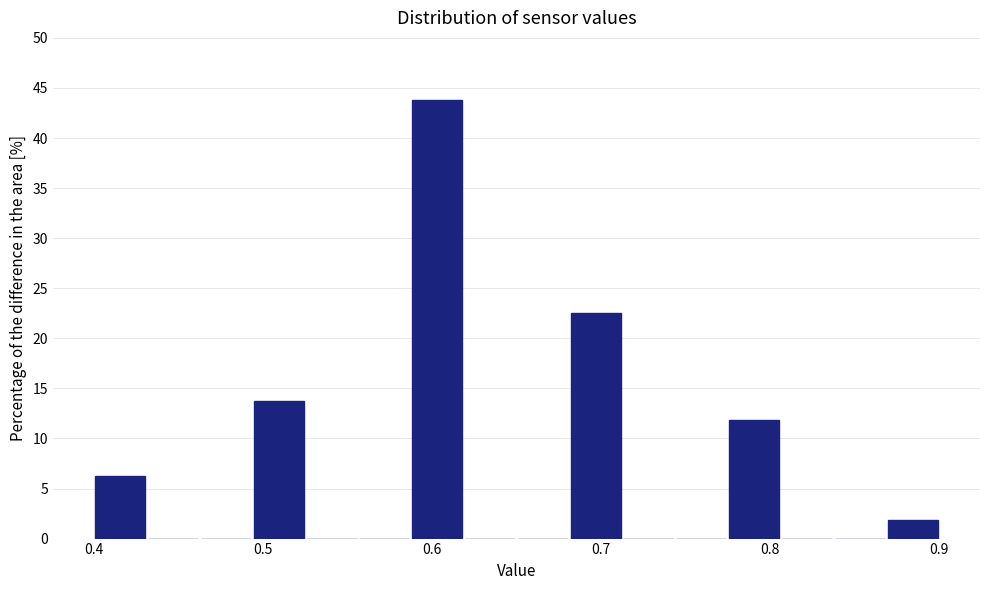

Read against the x-axis, roughly where is the centre of the tallest bar?

0.60